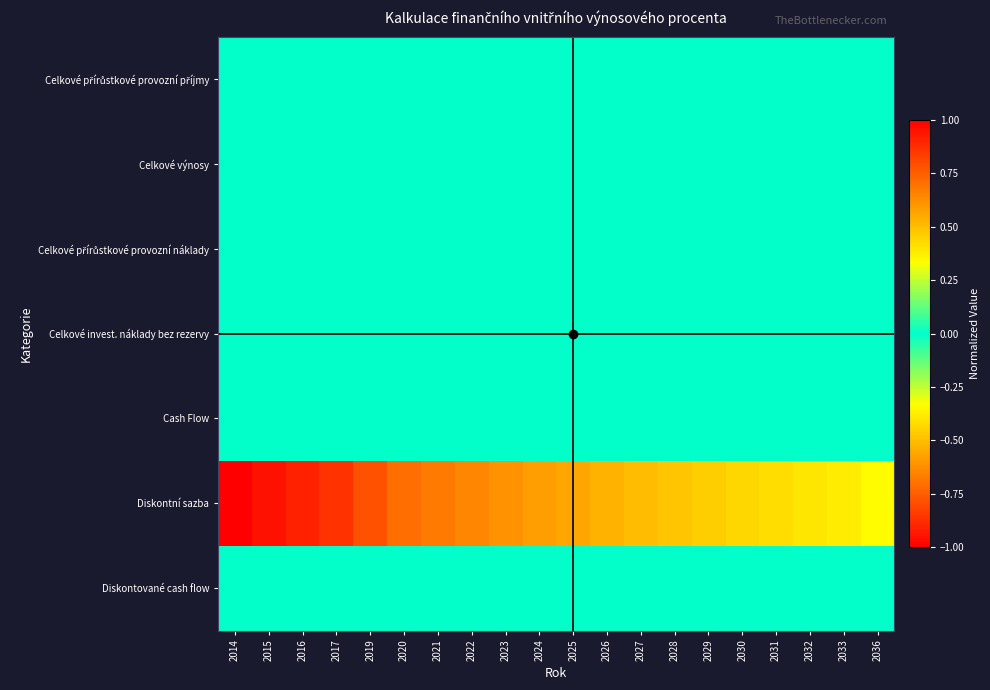

Which series has the widest spread of values?

Diskontní sazba